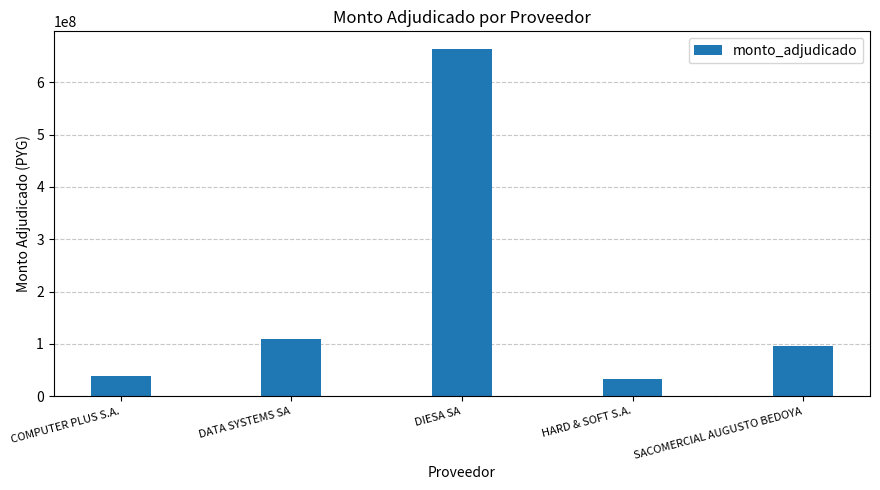

How many series are shown in this chart?

1